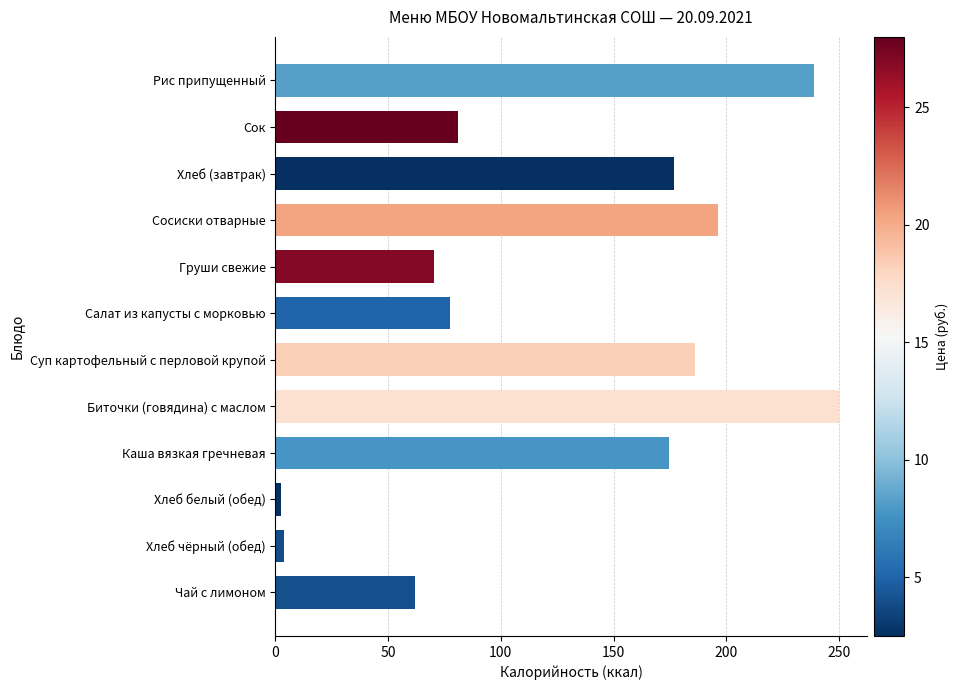

Which has a higher value, Груши свежие or Суп картофельный с перловой крупой?

Суп картофельный с перловой крупой